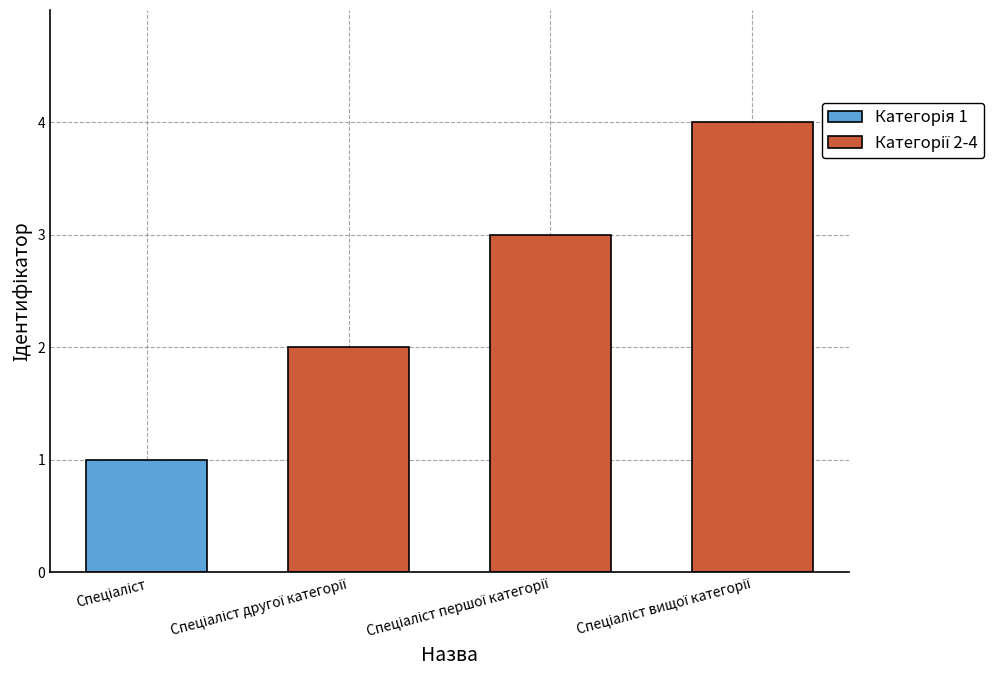

What is the maximum value shown in the chart?

4